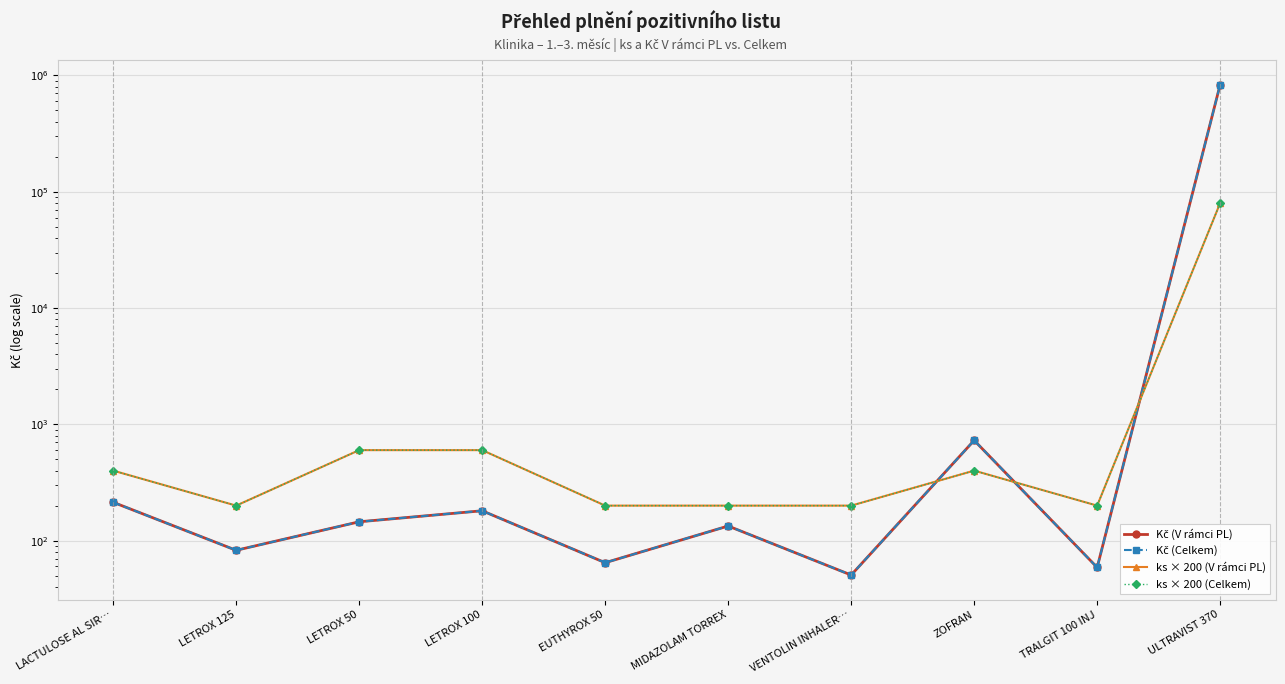

Is the value of ks × 200 (Celkem) at TRALGIT 100 INJ greater than the value of Kč (Celkem) at LACTULOSE AL SIR…?

No